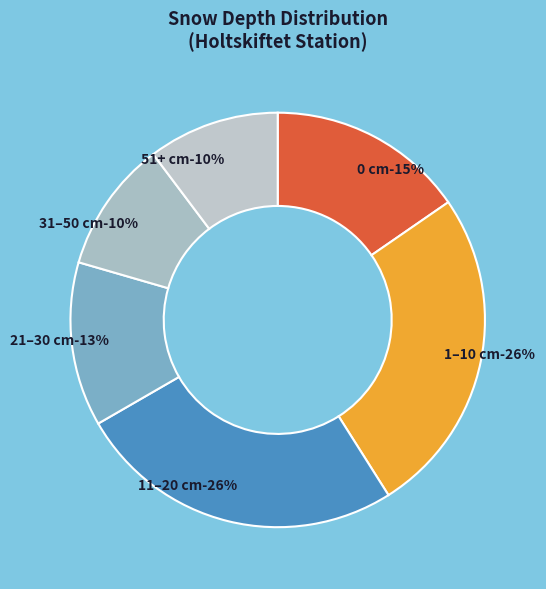

Does any single category account for the majority?

No